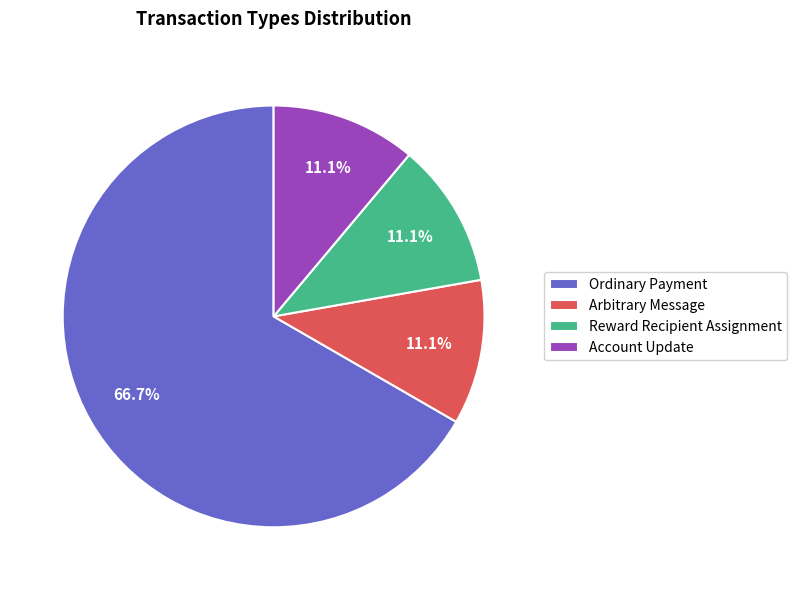

Is it true that Arbitrary Message is 11% of the pie?

True